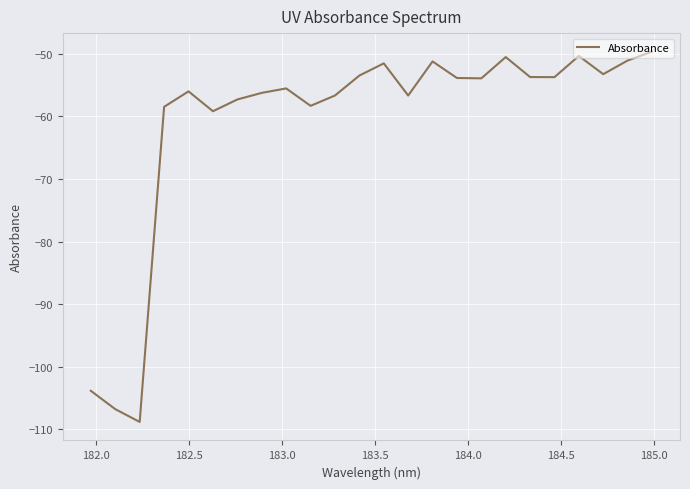

Does the chart display data point markers on the line(s)?

No